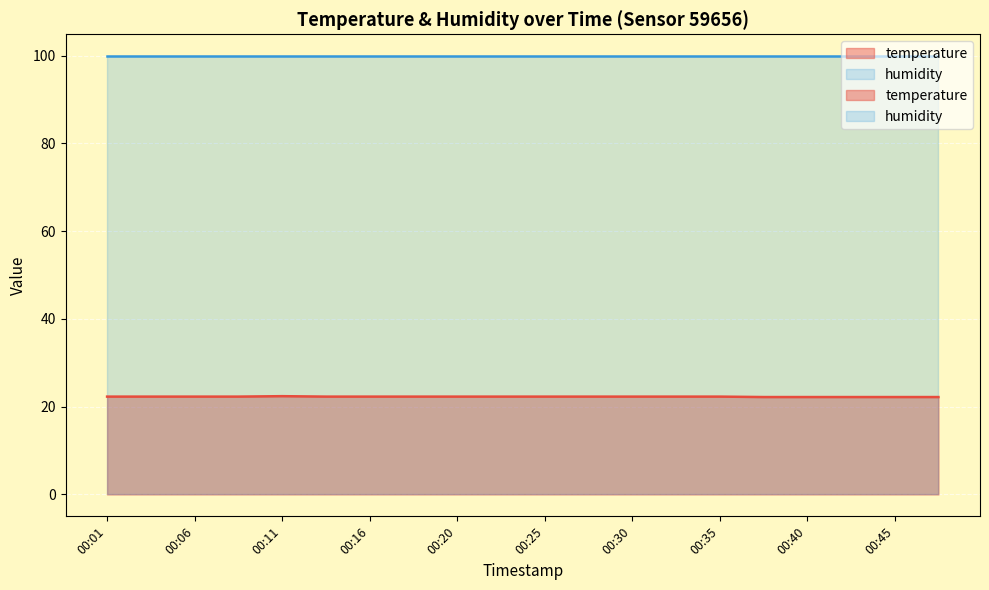

What is the value of the 19th point from the left?

22.2